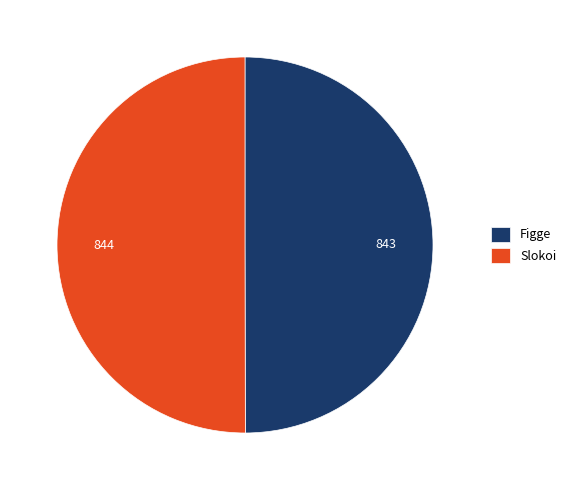

Approximately how many times larger is the value at Figge compared to Slokoi?

1.0